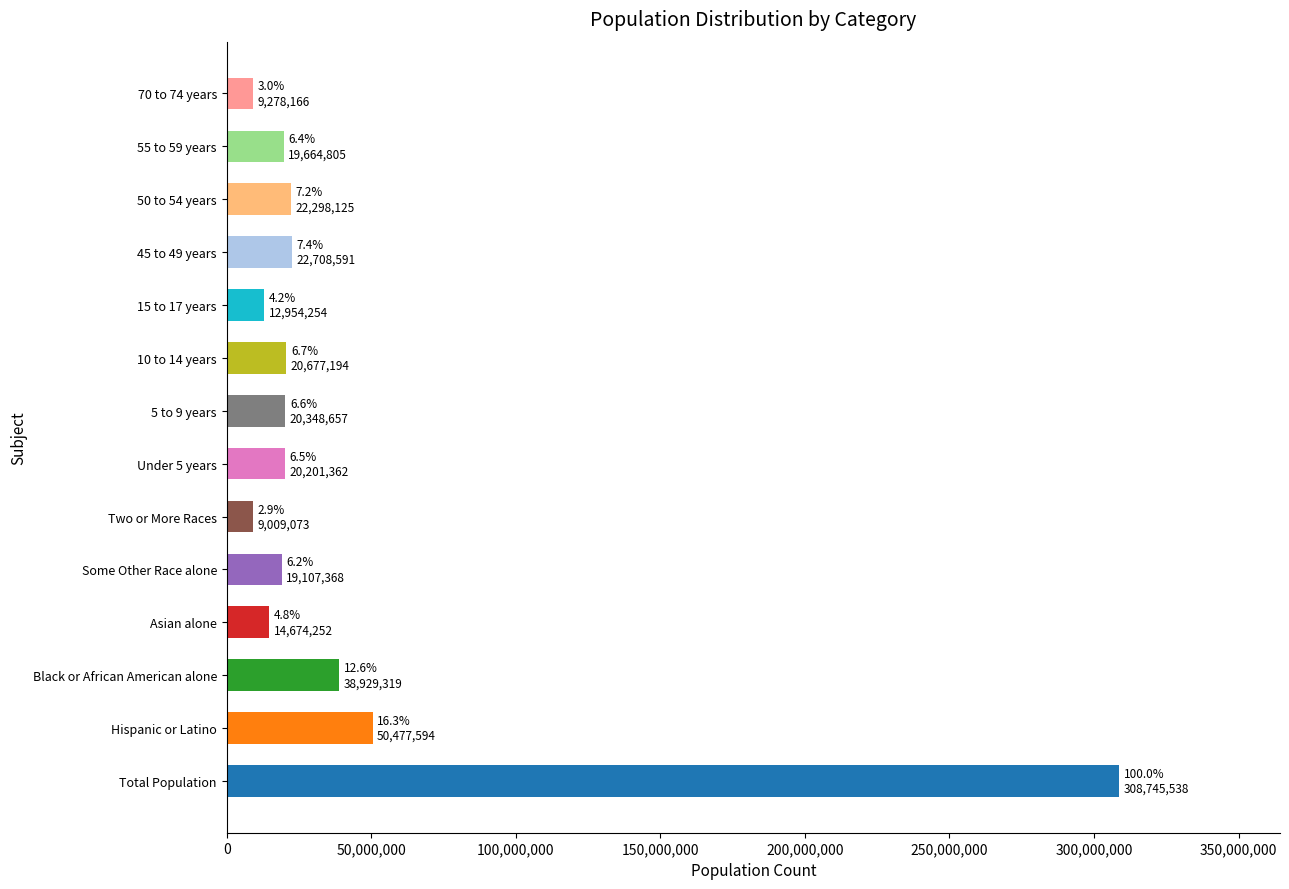

At which label is the value closest to 158877305?

Hispanic or Latino